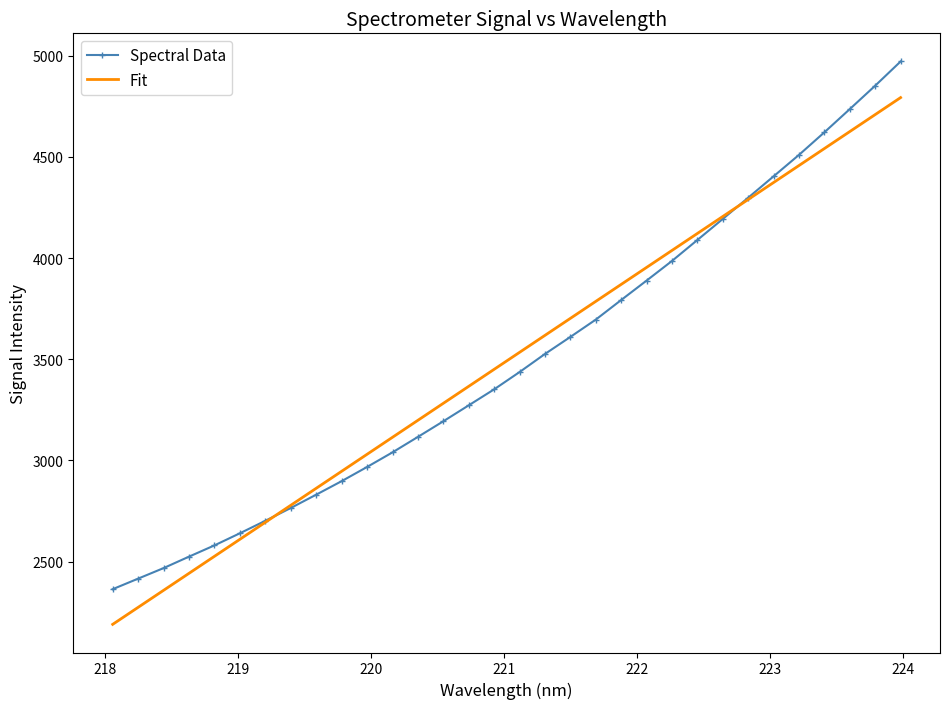

Which series has the largest range (max minus min)?

Spectral Data